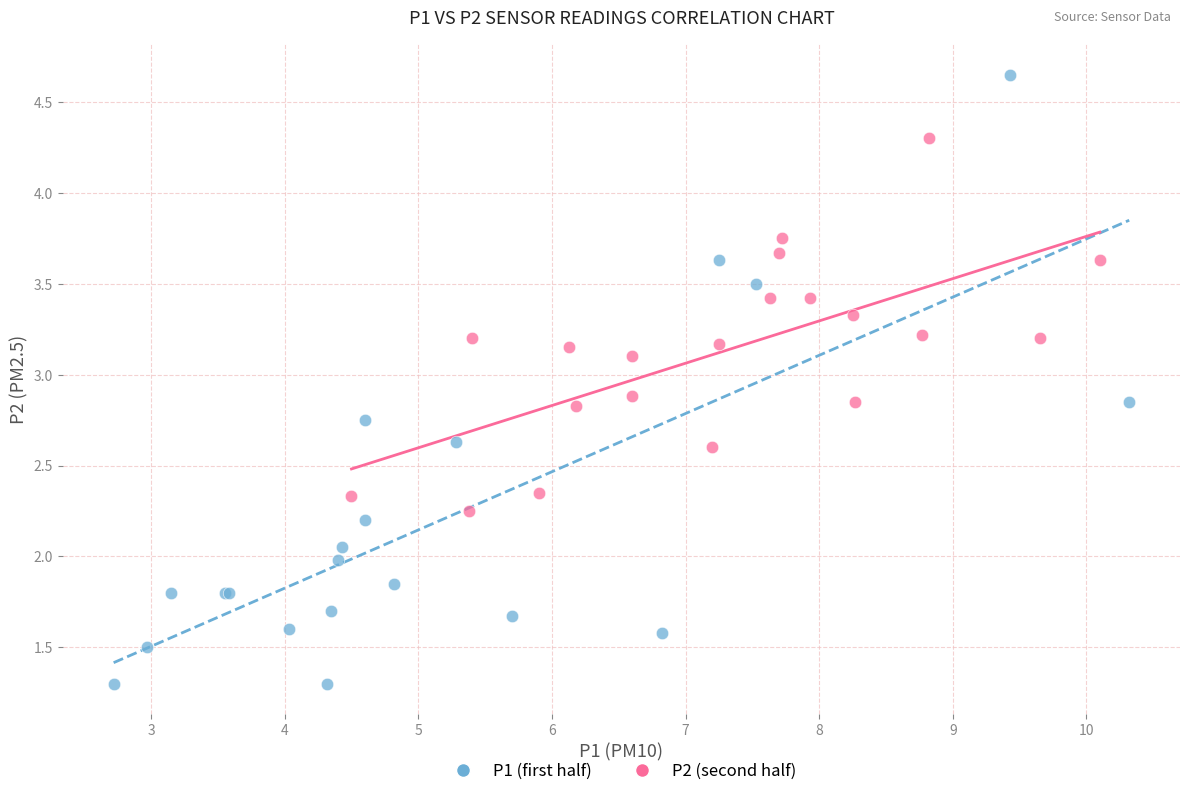

Which series reaches the maximum Y coordinate?

P1 (first half)